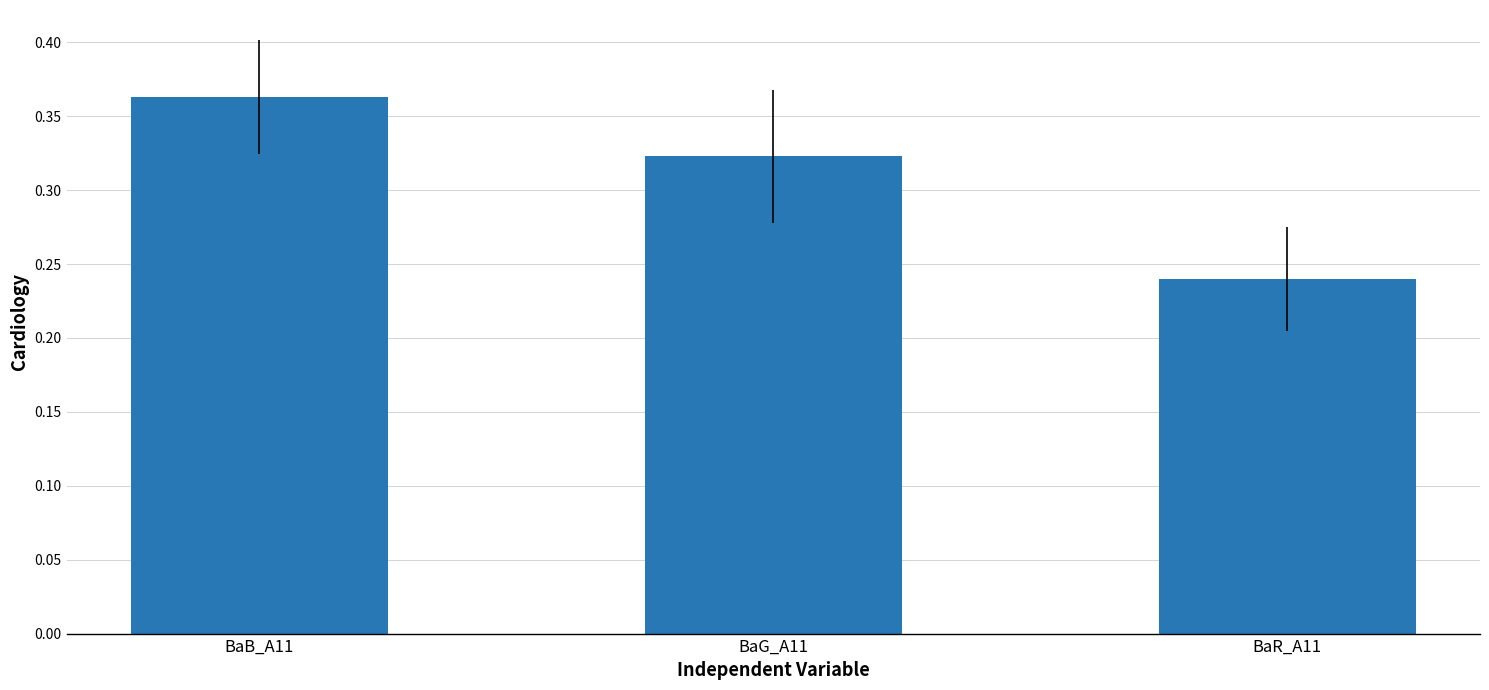

Where is the data nearest to the value 0?

BaR_A11